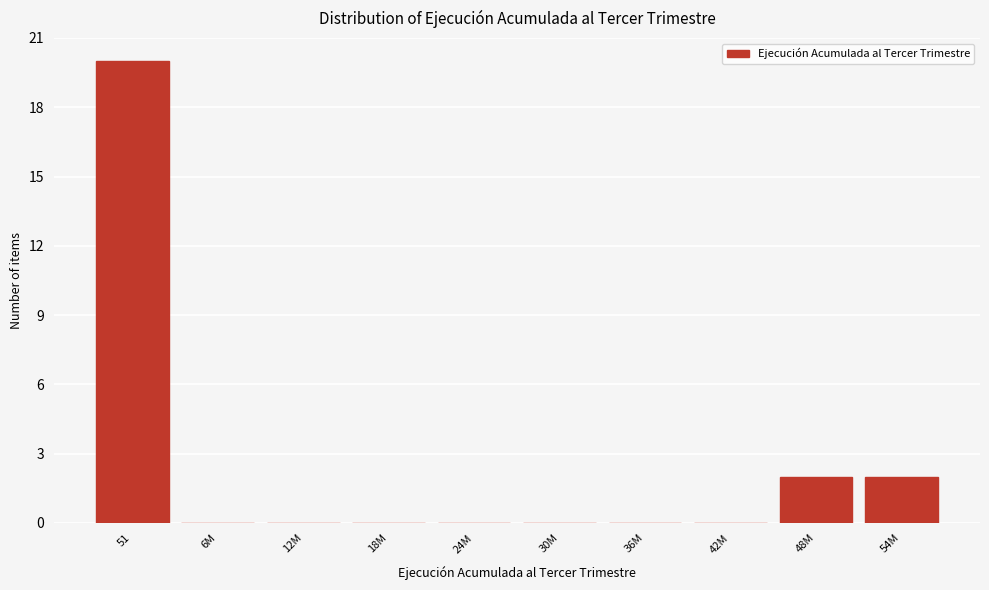

Reading left to right, extract all data points from this chart.

51=20	6M=0	12M=0	18M=0	24M=0	30M=0	36M=0	42M=0	48M=2	54M=2